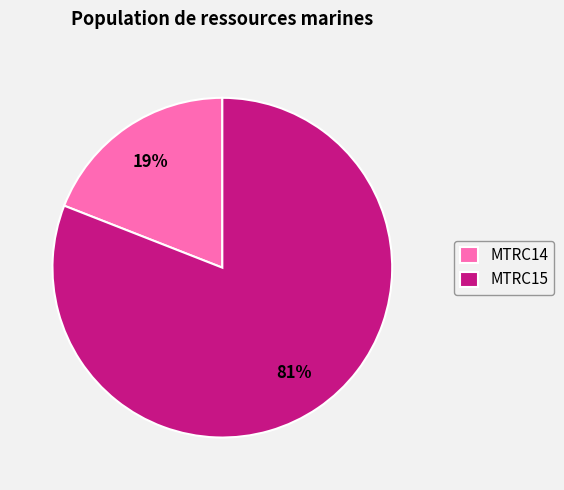

Do MTRC15 and MTRC14 together represent more than half of the pie?

Yes